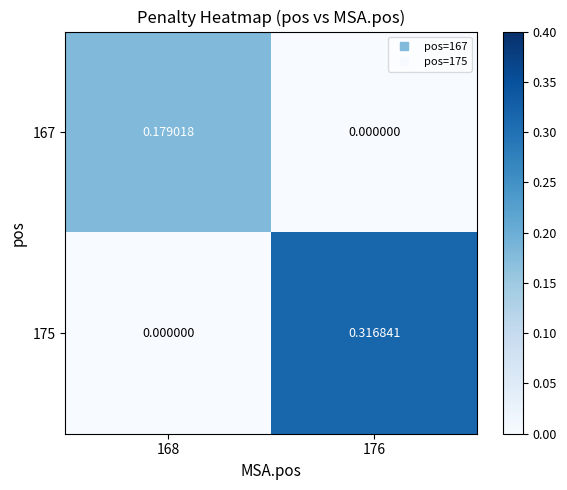

Which series has the largest total across all categories?

175